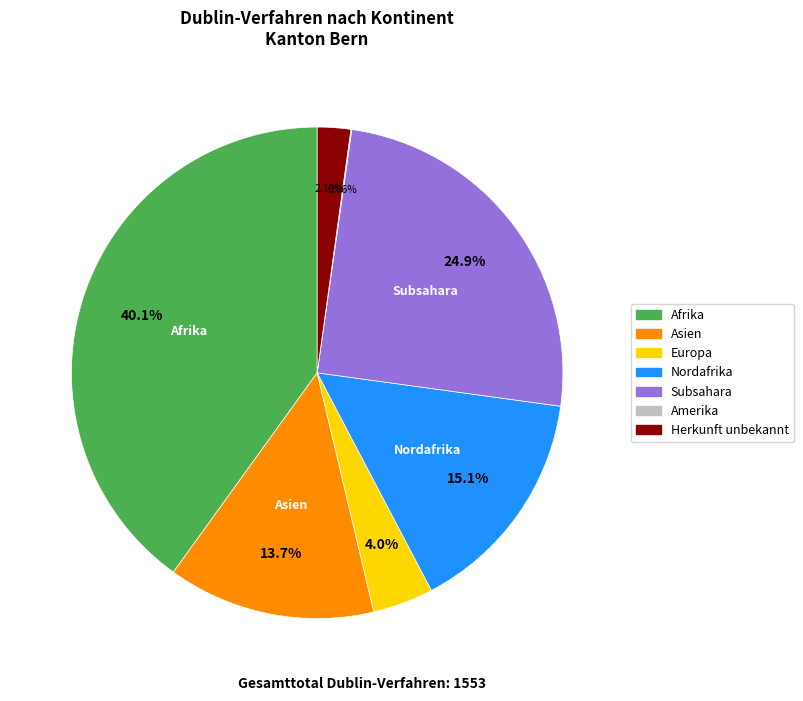

Is there any slice that represents more than half of the pie?

No